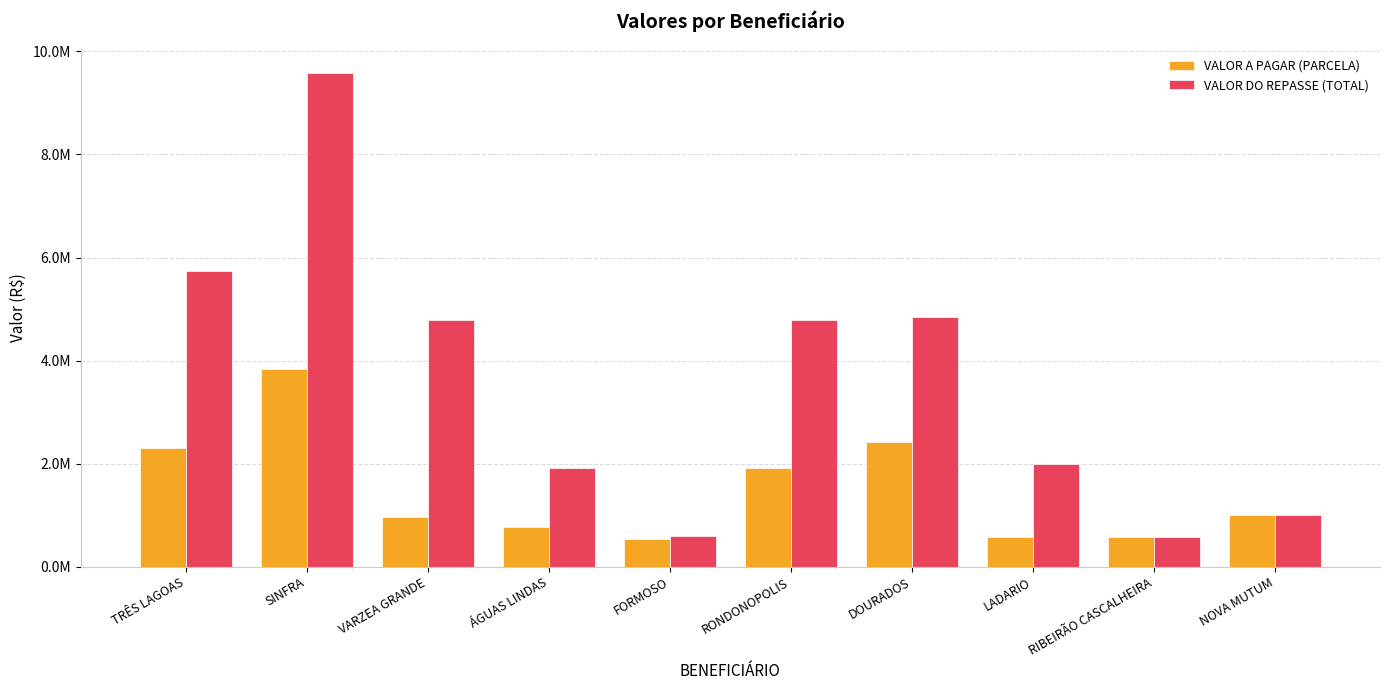

List the series in order of their overall mean, lowest first.

VALOR A PAGAR (PARCELA), VALOR DO REPASSE (TOTAL)